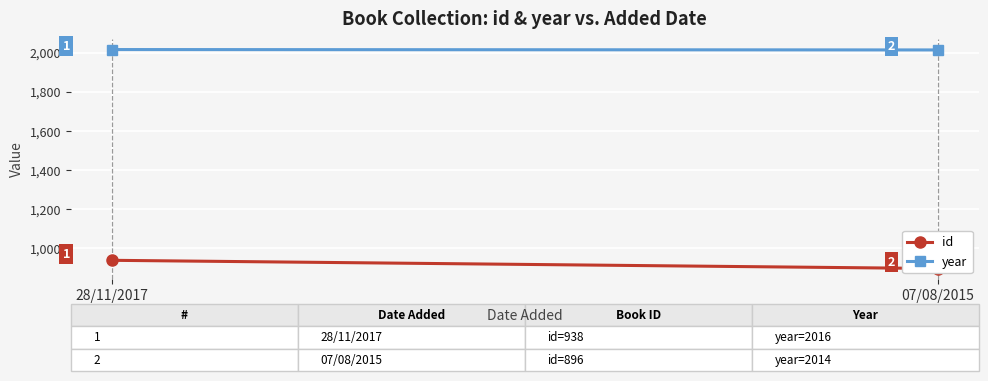

What is the value of the year point at the 2nd from the left?

2014